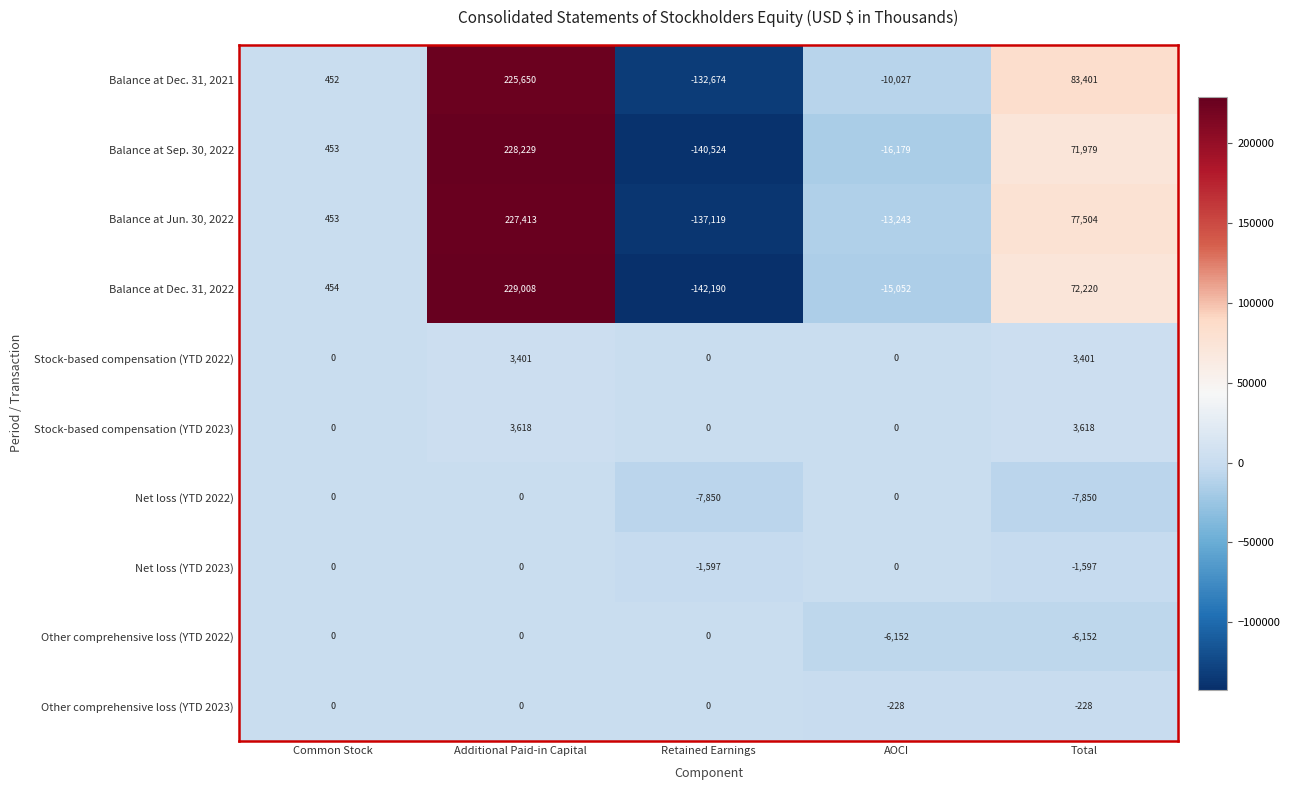

What is the sum of all Net loss (YTD 2023) values?

-3194